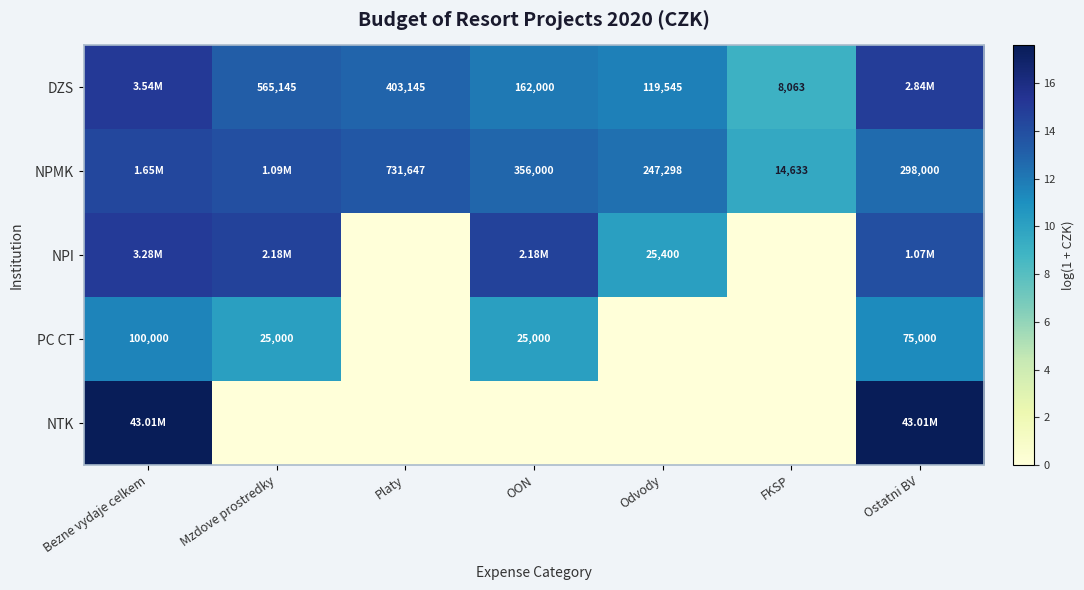

What is the difference between the maximum and minimum values in the NPI series?

15.0